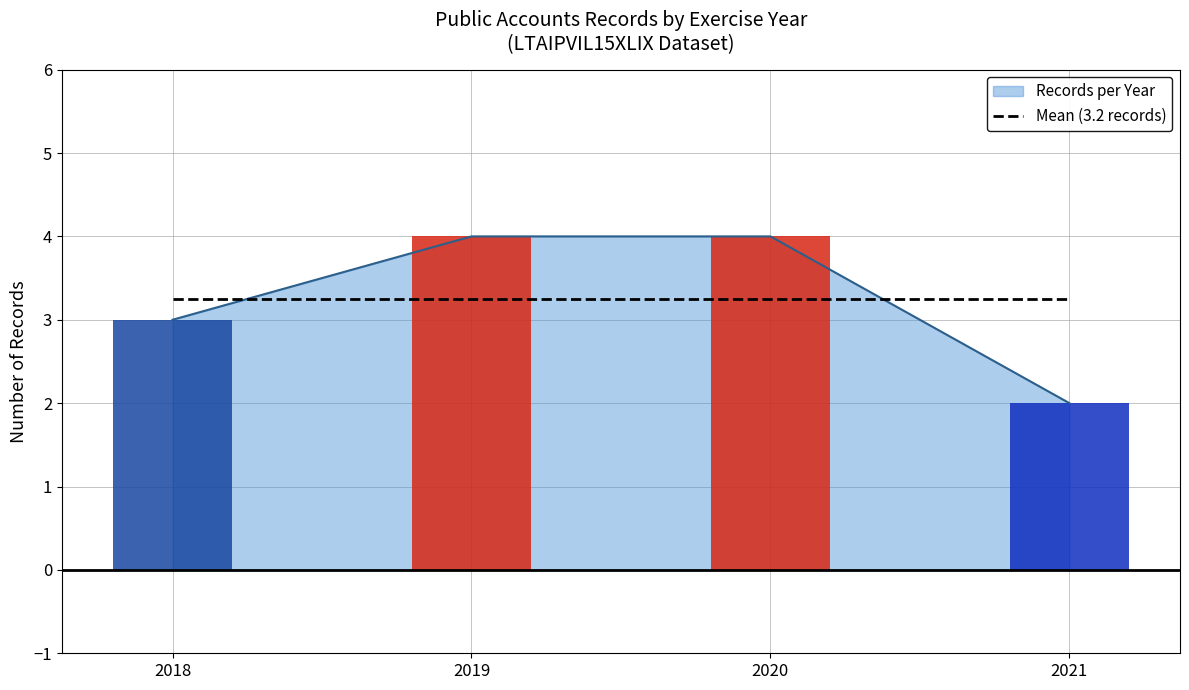

What is the sum of all values?

13